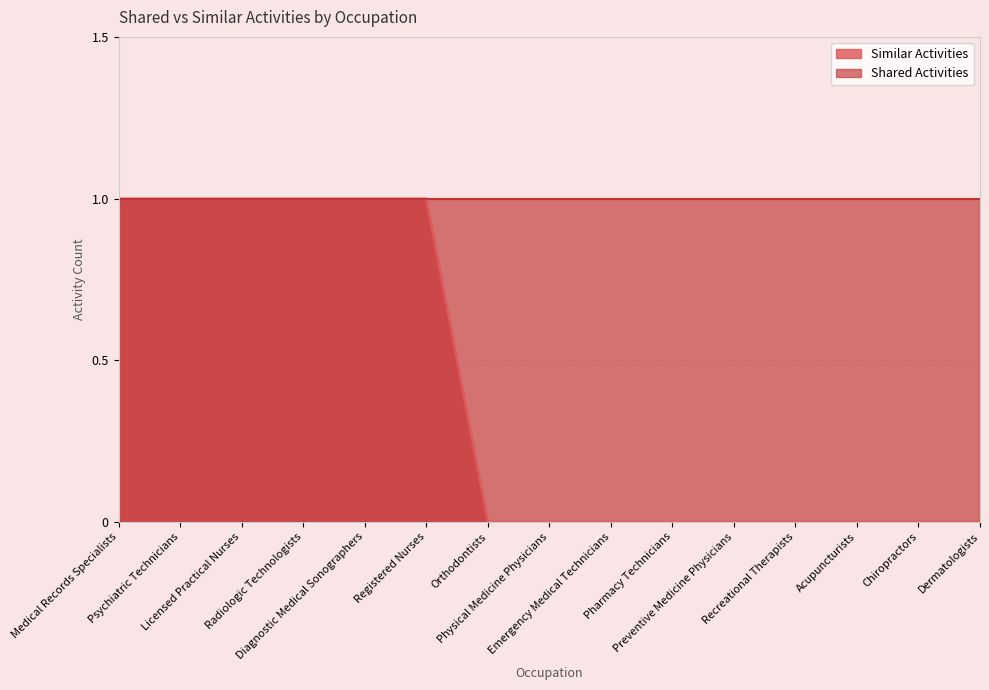

What value does the data have at Licensed Practical Nurses?

1